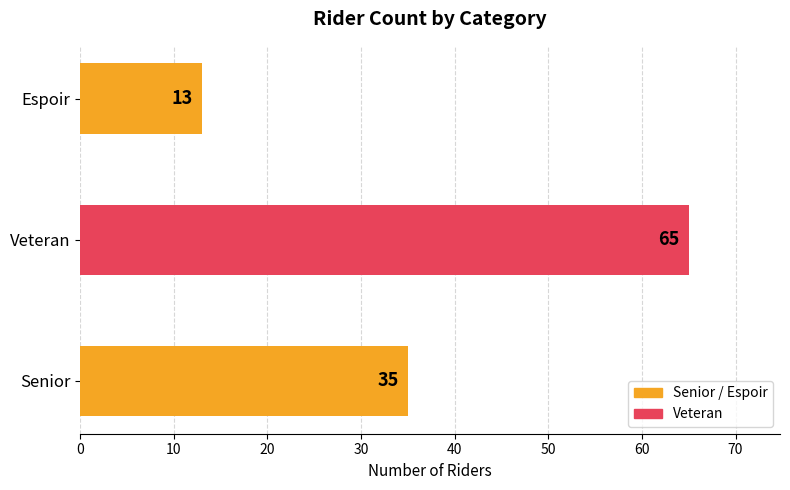

Which has a higher value, Veteran or Senior?

Veteran